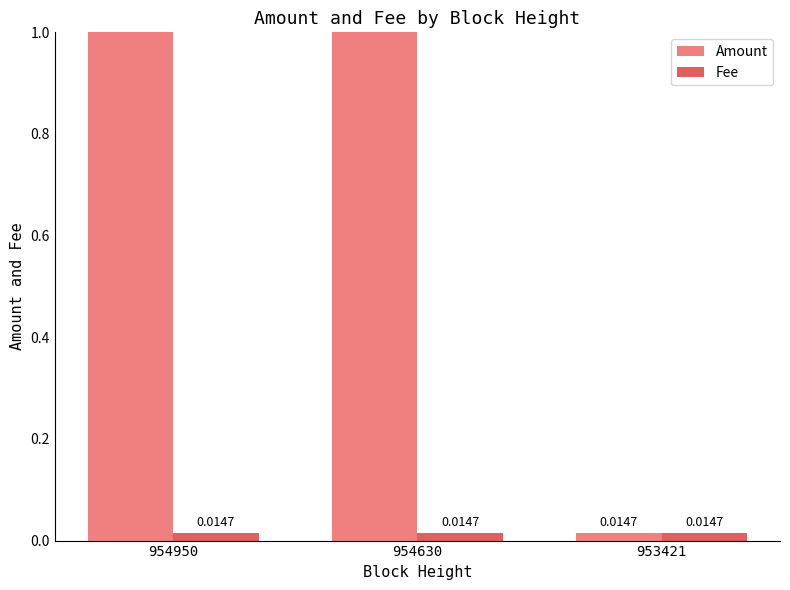

What is the average value of the Amount series?

6.7